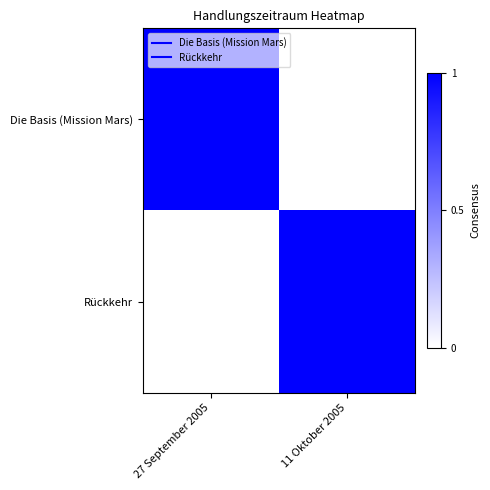

Which series has the largest total across all categories?

Die Basis (Mission Mars)